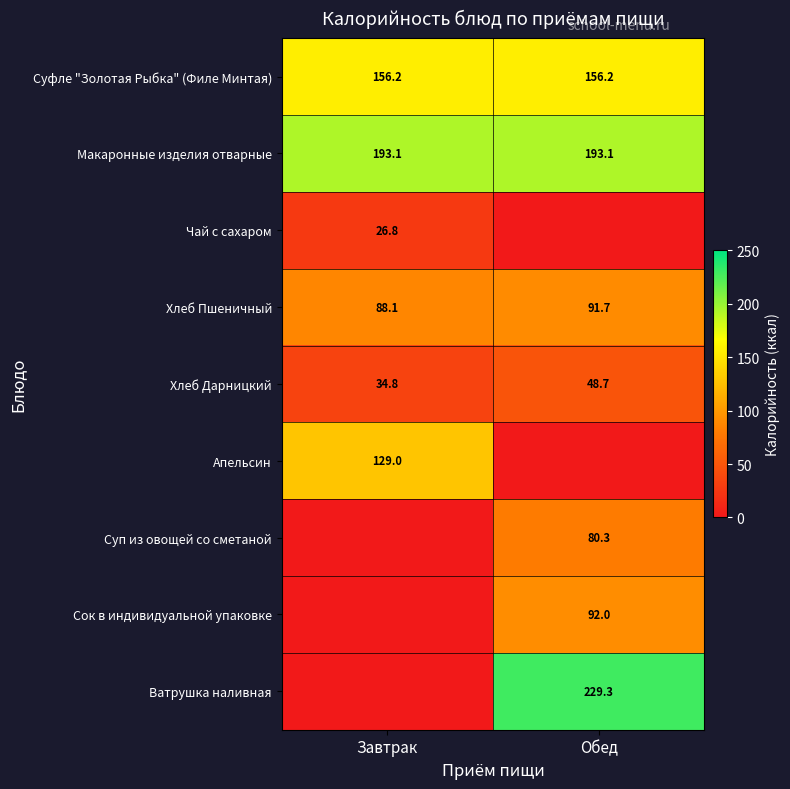

What is the approximate value of Суфле "Золотая Рыбка" (Филе Минтая) at Обед?

156.2